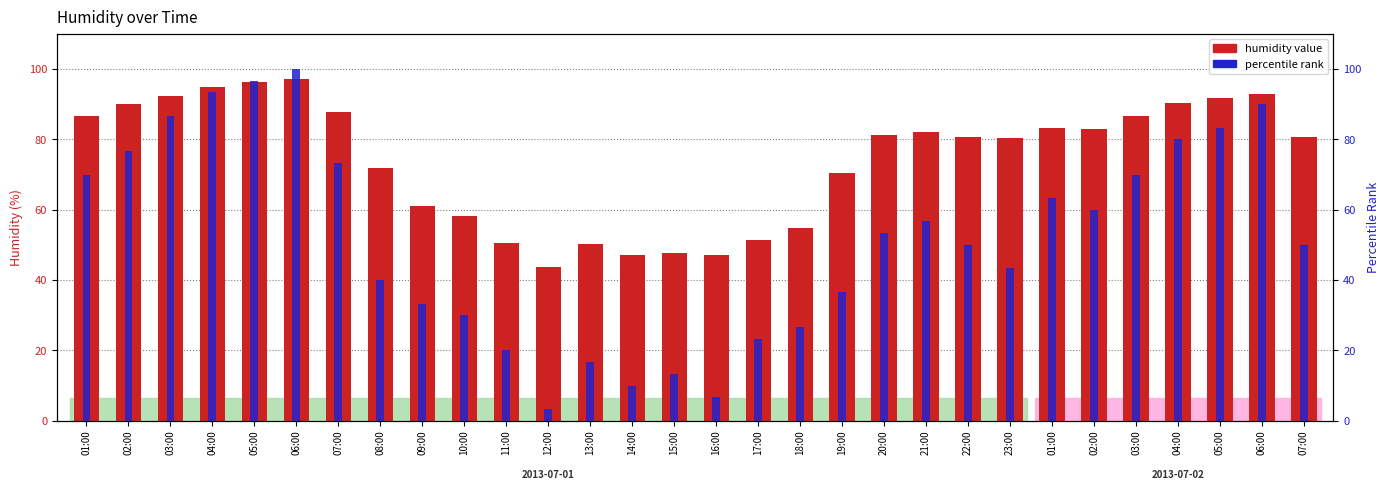

What is the sum of all percentile rank values?

1556.7